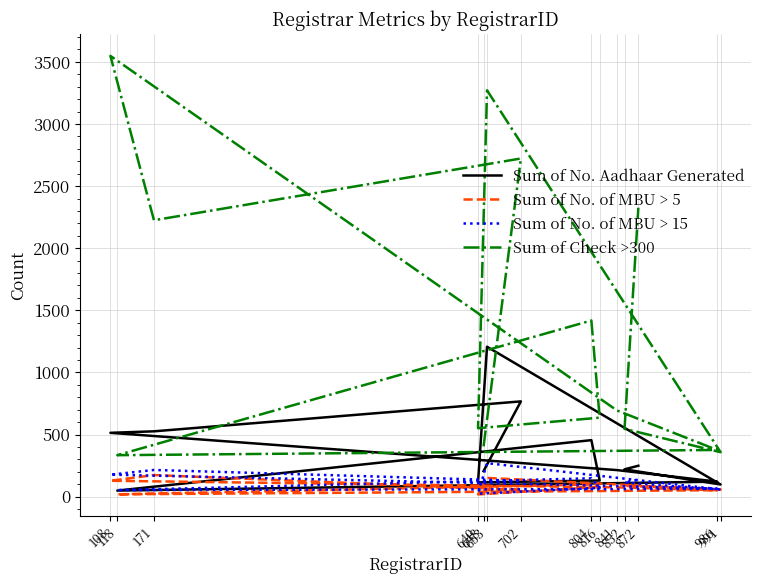

What is the difference between the Sum of Check >300 values at 640 and 702?

2171